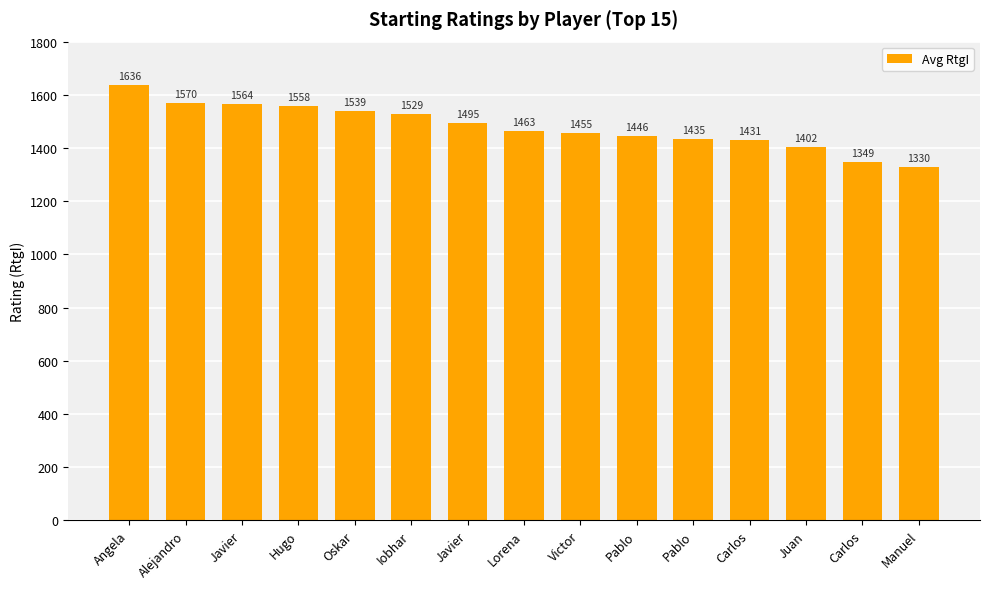

Reading left to right, what are all the values shown in this chart?

Angela=1636	Alejandro=1570	Javier=1564	Hugo=1558	Oskar=1539	Iobhar=1529	Javier=1495	Lorena=1463	Victor=1455	Pablo=1446	Pablo=1435	Carlos=1431	Juan=1402	Carlos=1349	Manuel=1330